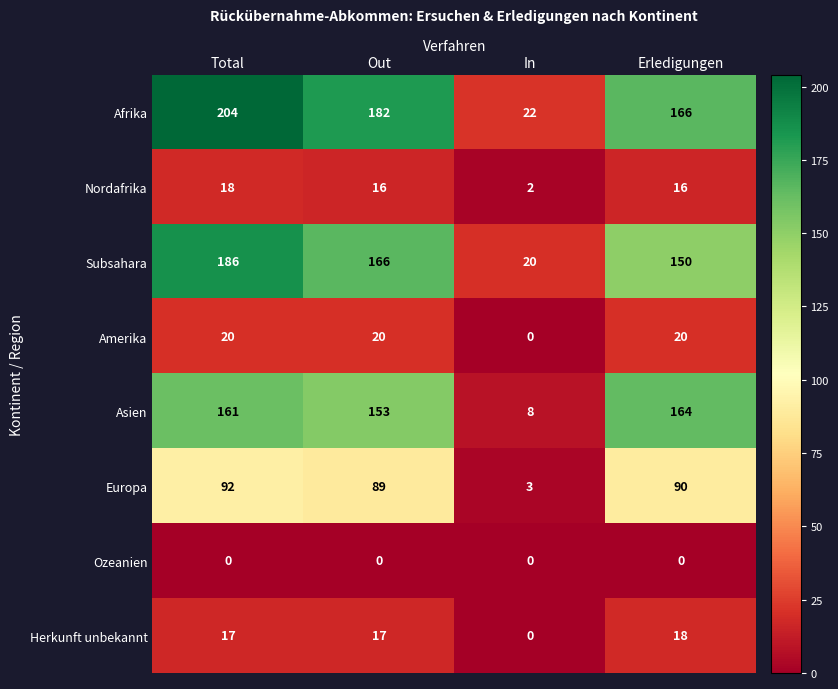

Which series changed the most between Total and Erledigungen?

Afrika